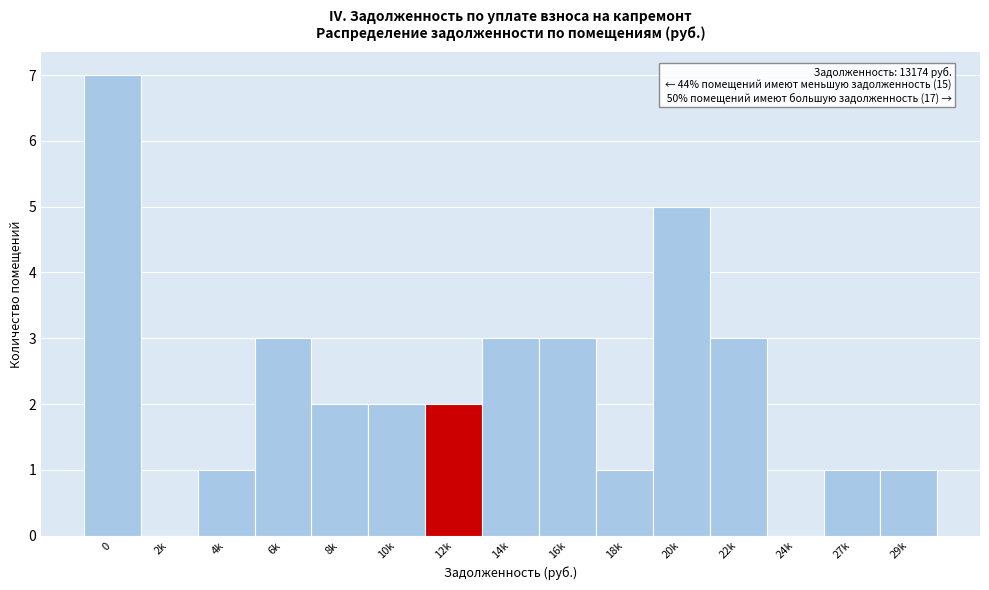

Reading left to right, list all the values displayed in this chart.

0=7	2k=0	4k=1	6k=3	8k=2	10k=2	12k=2	14k=3	16k=3	18k=1	20k=5	22k=3	24k=0	27k=1	29k=1